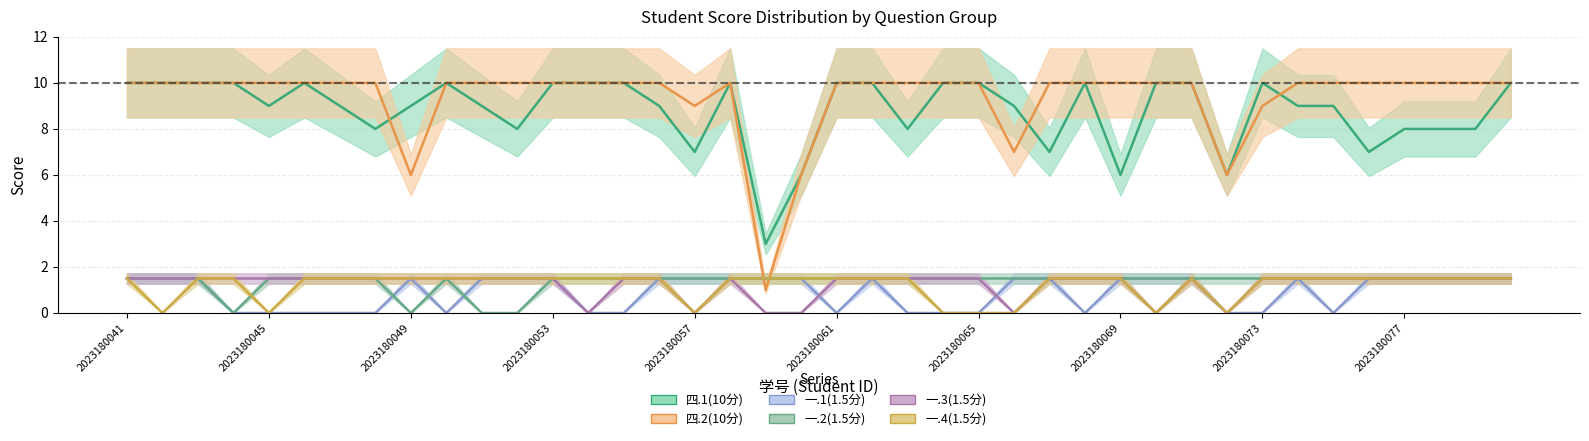

Rank the series at 2023180063 from highest to lowest value.

四.2(10分), 四.1(10分), 一.2(1.5分), 一.3(1.5分), 一.4(1.5分), 一.1(1.5分)